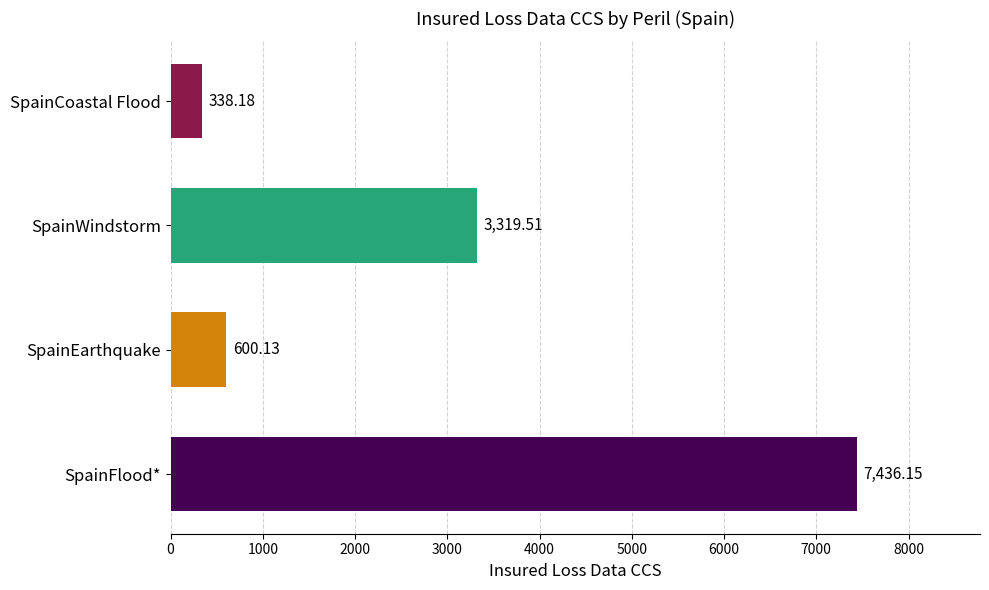

At which label is the value closest to 3887?

SpainWindstorm